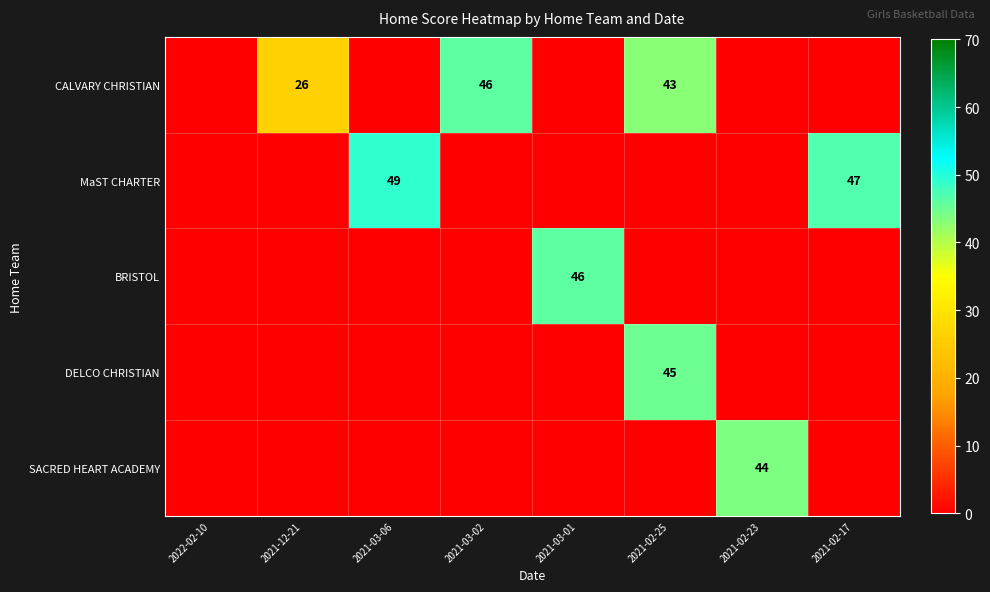

Between 2021-03-01 and 2021-12-21, which is larger?

2021-12-21